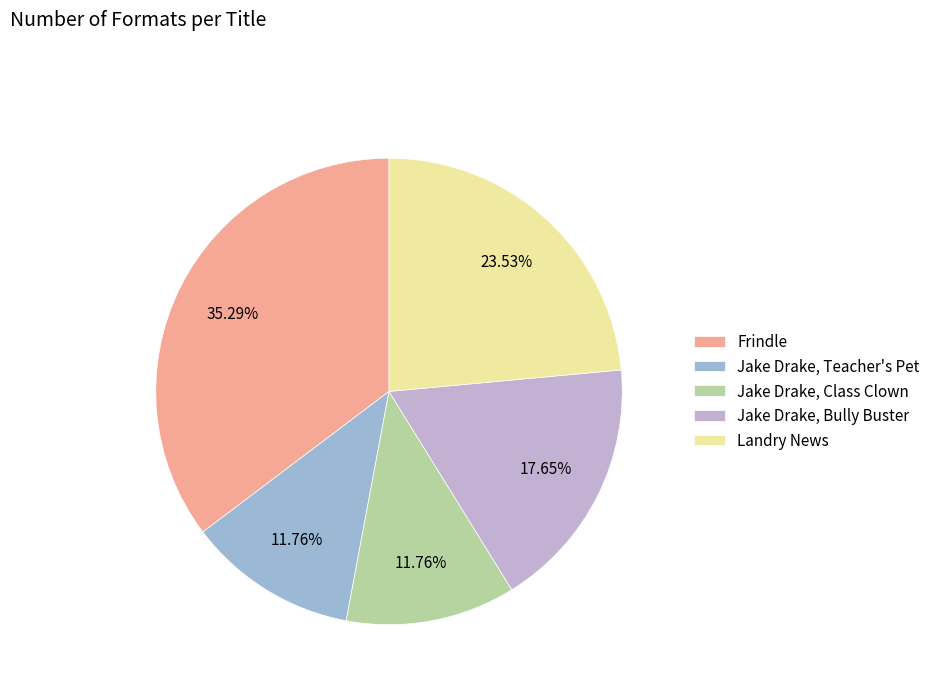

Is the sum of Frindle and Jake Drake, Teacher's Pet greater than half?

No